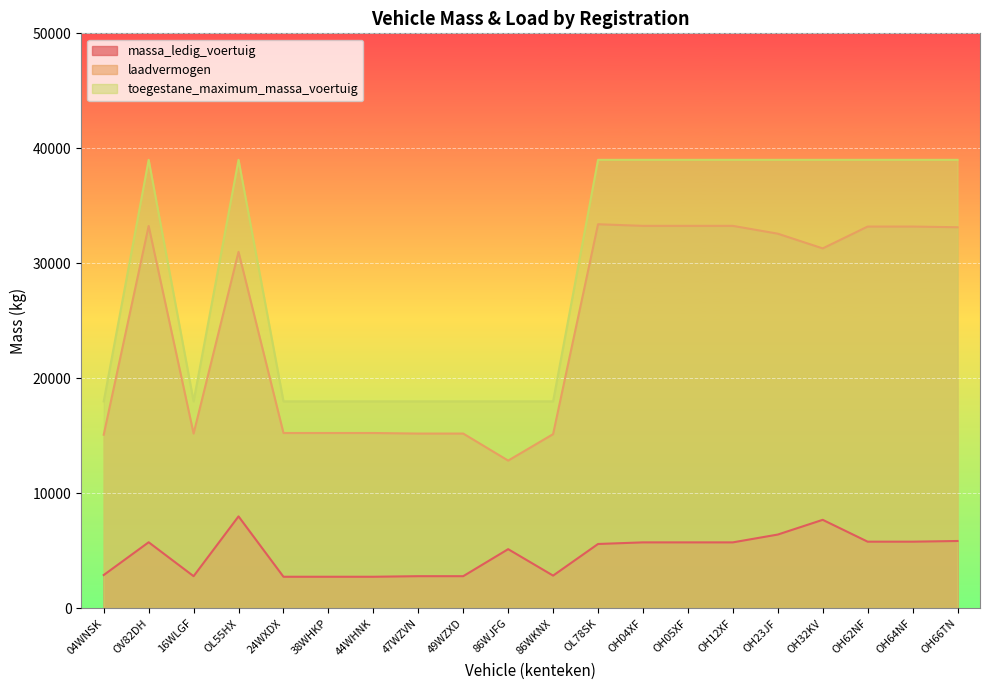

True or false: toegestane_maximum_massa_voertuig has a value of 24597 at 49WZXD.

False